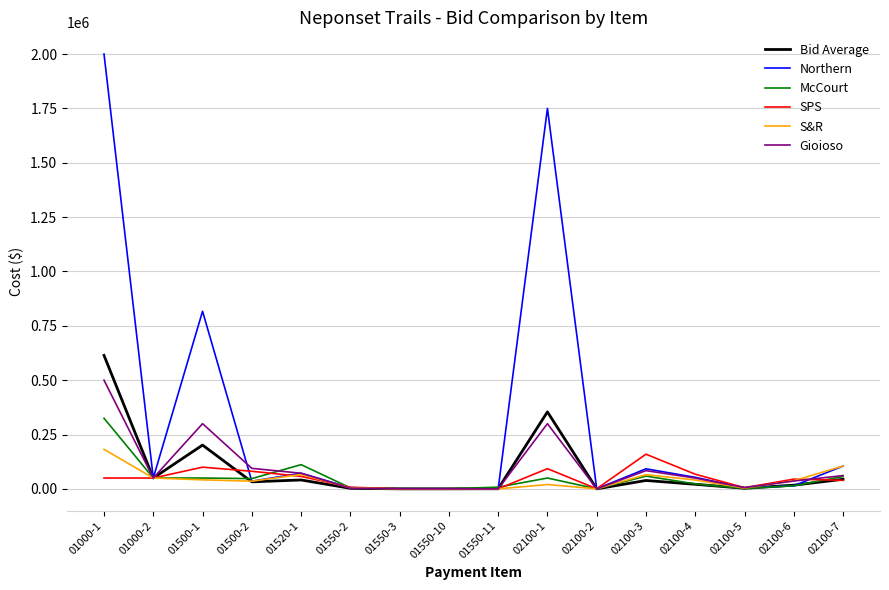

How many lines are shown in the chart?

6